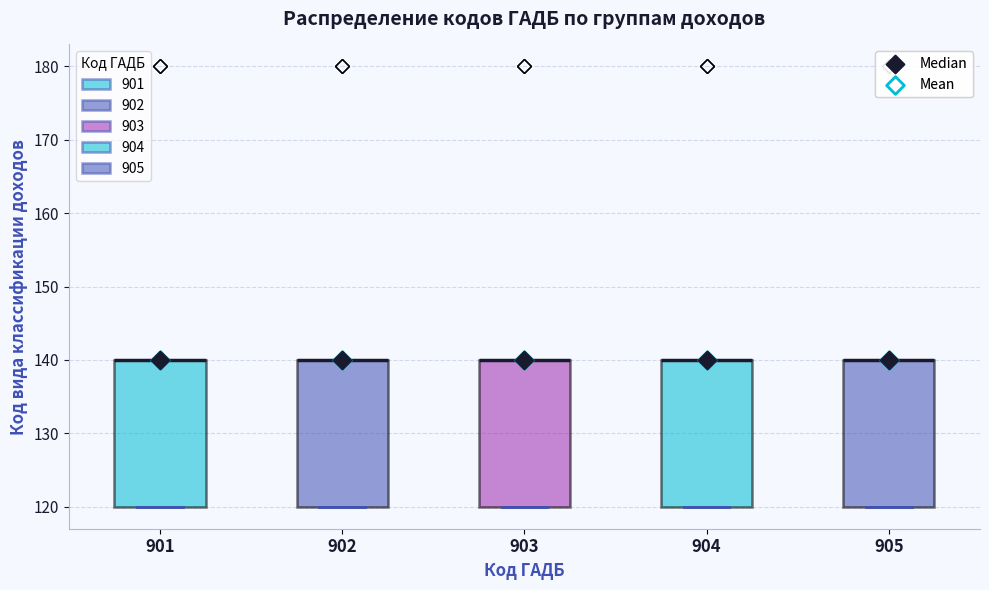

Where is the upper edge of the box at x = 905 on the y-axis? The values are not printed on the chart, so give them approximately, as read against the axis.

140